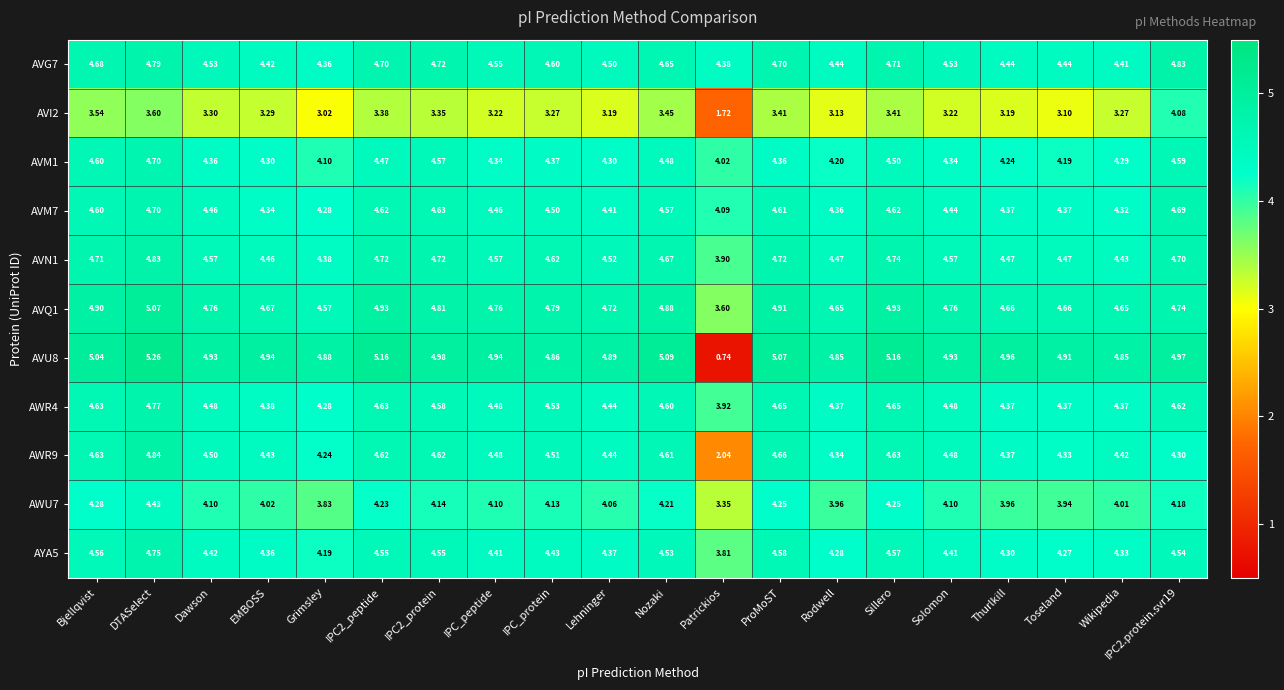

At which category is the sum across all series the highest?

DTASelect